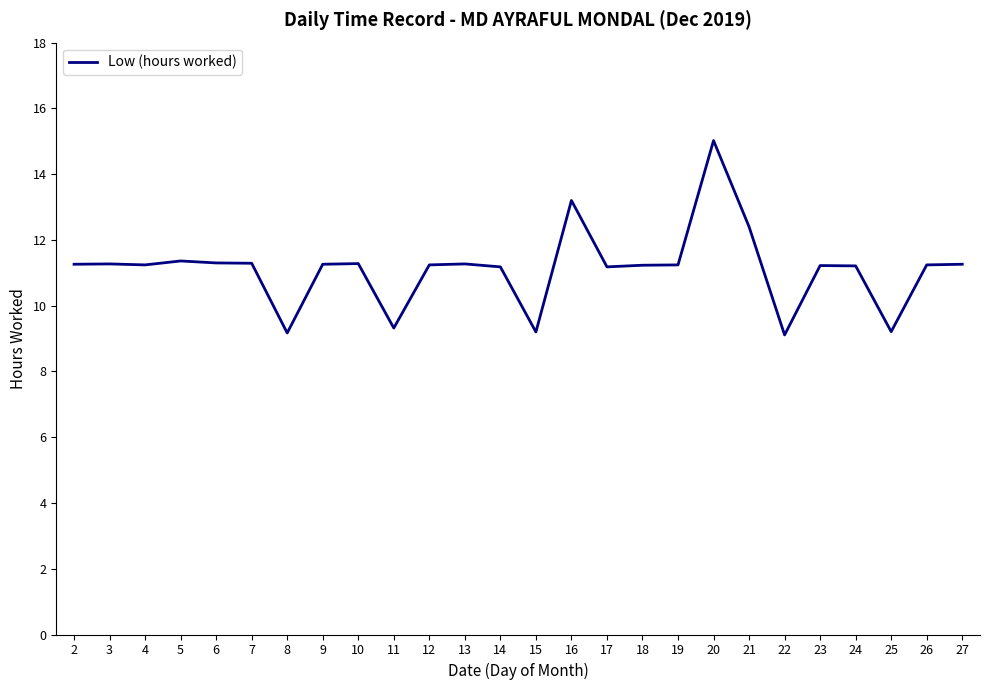

What is the greatest value displayed?

15.0